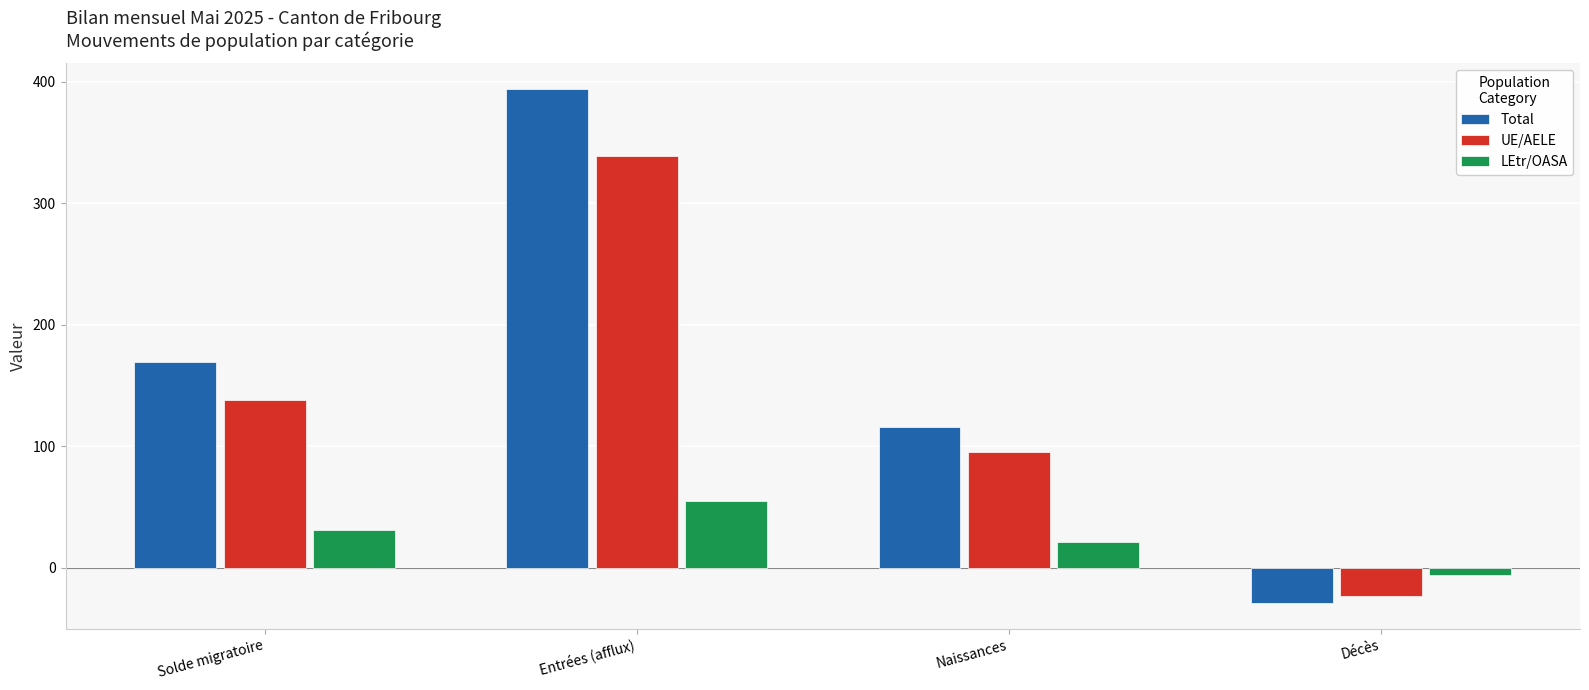

What is the sum of the Total values at Entrées (afflux) and Solde migratoire?

563